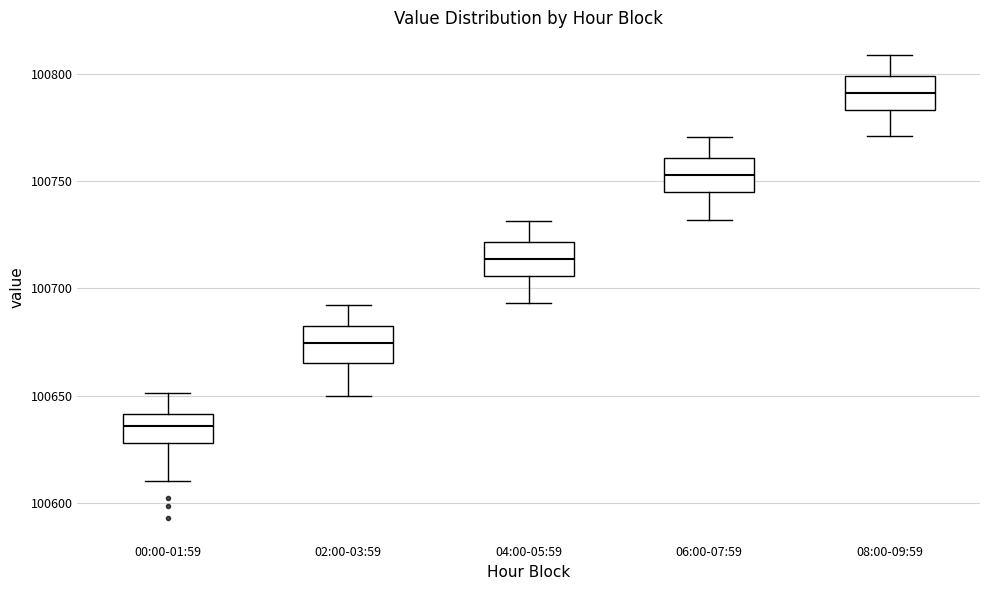

Reading left to right, transcribe this box plot: for each box, give where its median line is, the range the box spans, and where its two whiskers end, as read against the y-axis. The values are not printed on the chart, so give them approximately, as read against the axis.

00:00-01:59: median 100635, box 100630 to 100640, whiskers 100610 to 100650
02:00-03:59: median 100675, box 100665 to 100685, whiskers 100650 to 100690
04:00-05:59: median 100715, box 100705 to 100720, whiskers 100695 to 100730
06:00-07:59: median 100755, box 100745 to 100760, whiskers 100730 to 100770
08:00-09:59: median 100790, box 100785 to 100800, whiskers 100770 to 100810